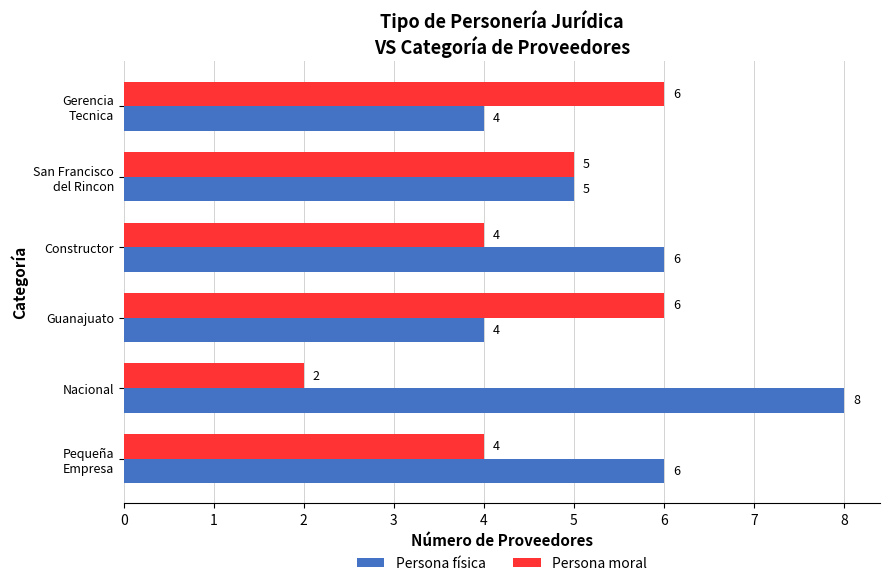

How many Persona moral values are between 4 and 6?

5